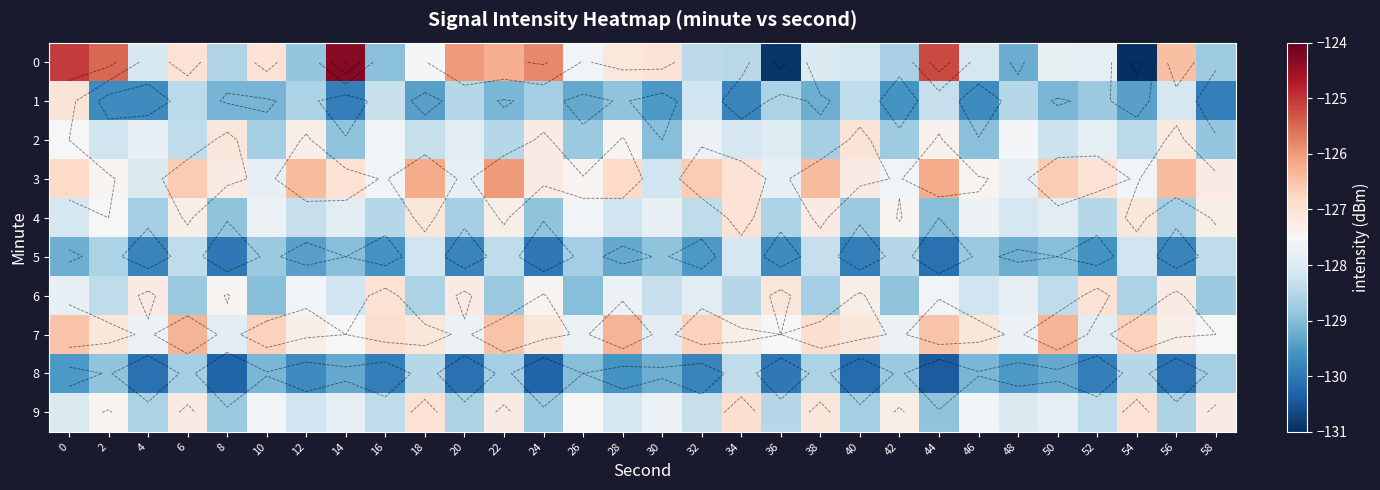

What is the difference between the highest and lowest values at 48?

2.0